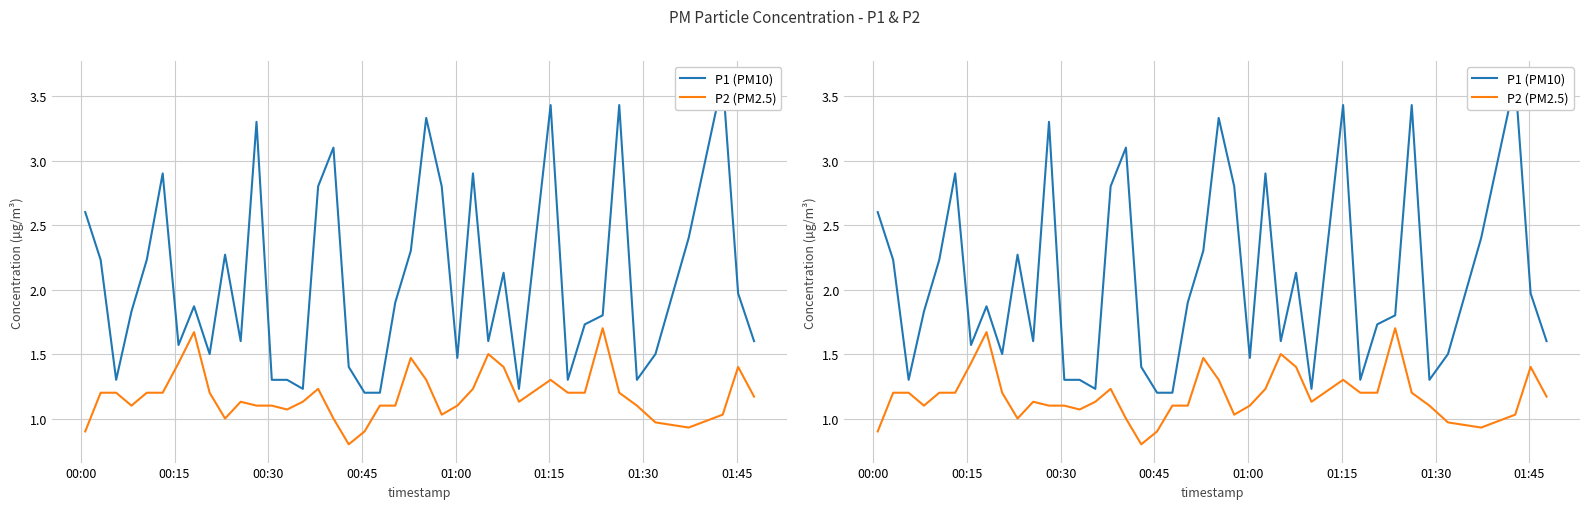

True or false: P1 (PM10) and P2 (PM2.5) cross at least once.

False